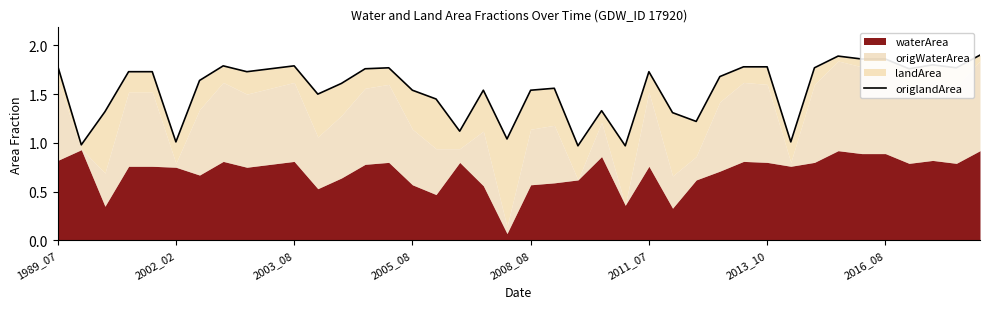

Rank the categories by value from highest to lowest.

39, 33, 34, 35, 37, 2016_08, 10, 1989_07, 29, 30, 14, 32, 38, 9, 13, 36, 2005_08, 2008_08, 8, 25, 28, 2013_10, 12, 21, 15, 18, 20, 11, 16, 23, 2003_08, 26, 27, 17, 19, 2011_07, 31, 2002_02, 22, 24